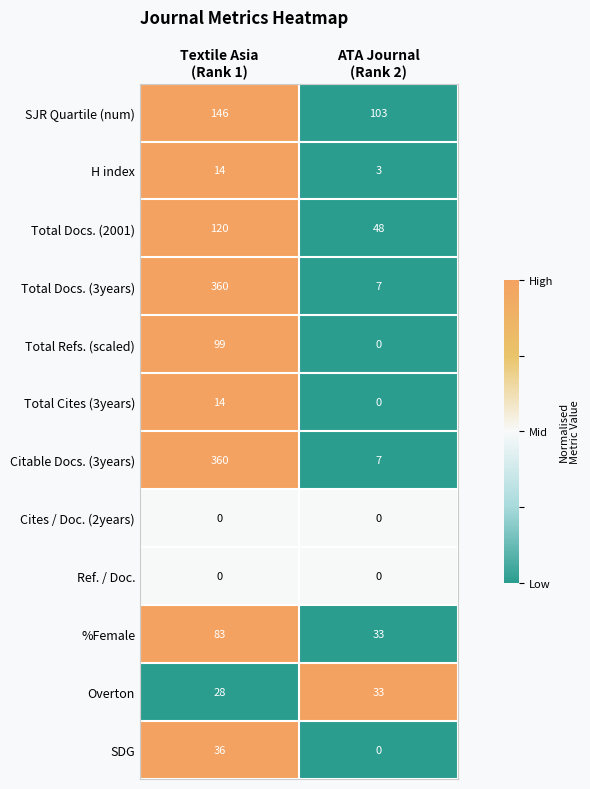

What is the difference between the maximum and minimum values in the Total Docs. (2001) series?

72